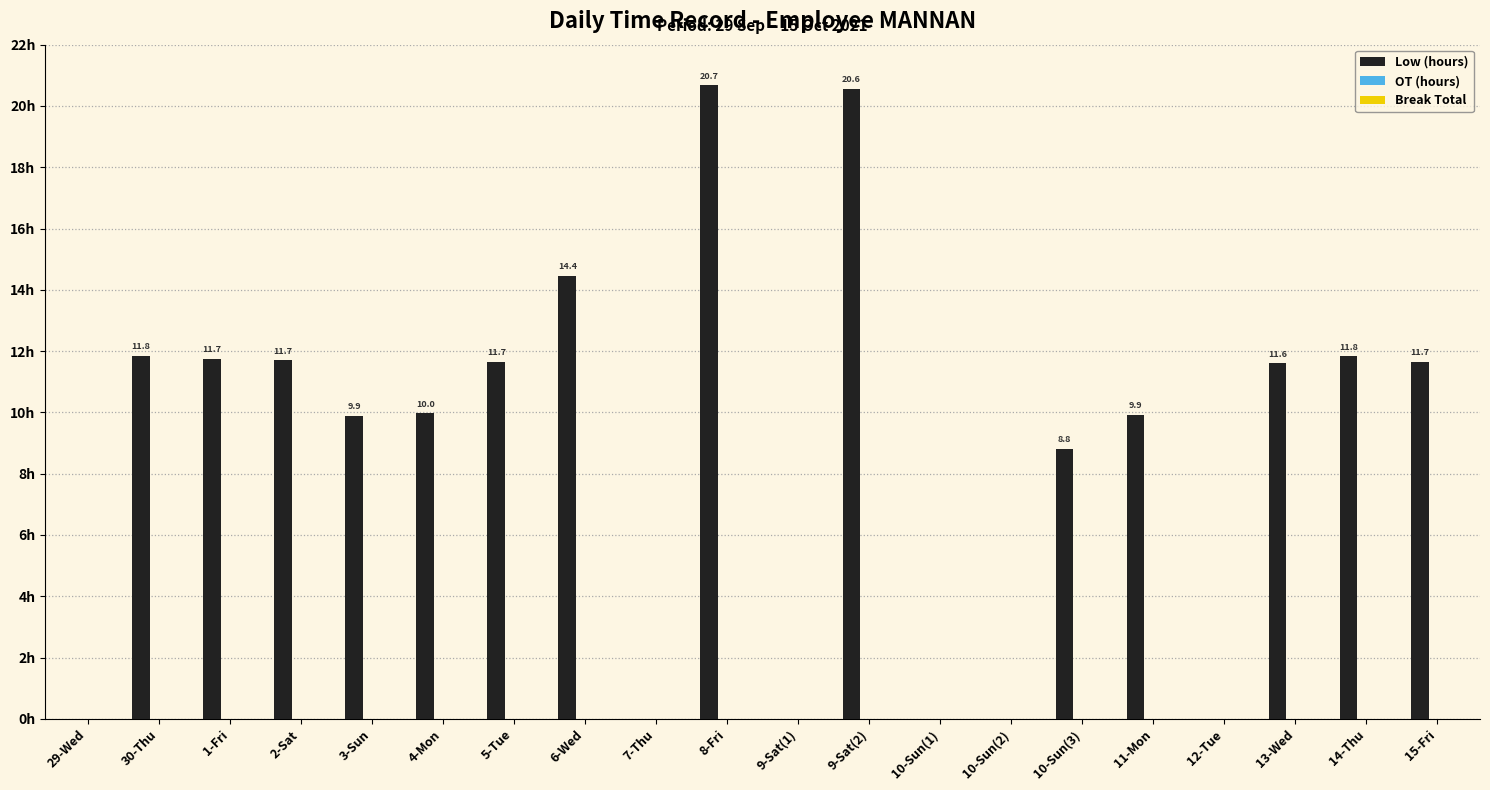

At which category does the chart reach its peak across all series?

8-Fri